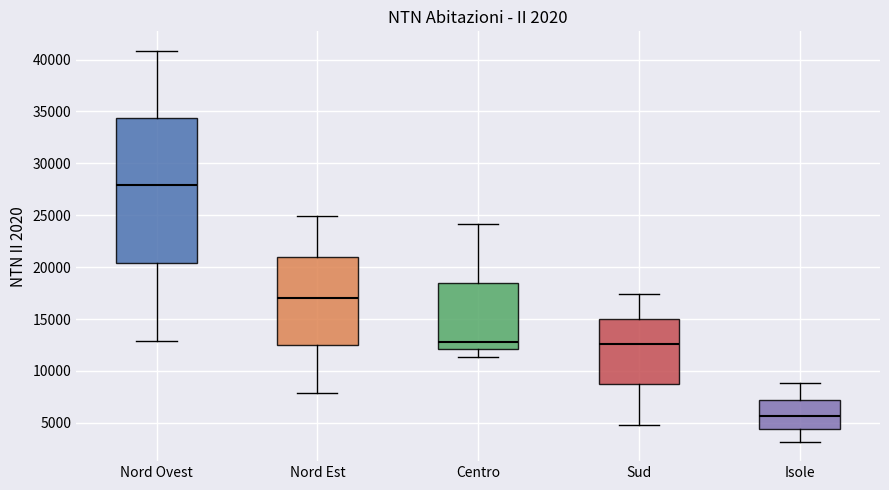

Reading left to right, transcribe this box plot: for each box, give where its median line is, the range the box spans, and where its two whiskers end, as read against the y-axis. The values are not printed on the chart, so give them approximately, as read against the axis.

Nord Ovest: median 28000, box 20500 to 34500, whiskers 13000 to 41000
Nord Est: median 17000, box 12500 to 21000, whiskers 8000 to 25000
Centro: median 13000, box 12000 to 18500, whiskers 11500 to 24000
Sud: median 12500, box 8500 to 15000, whiskers 5000 to 17500
Isole: median 5500, box 4500 to 7000, whiskers 3000 to 9000